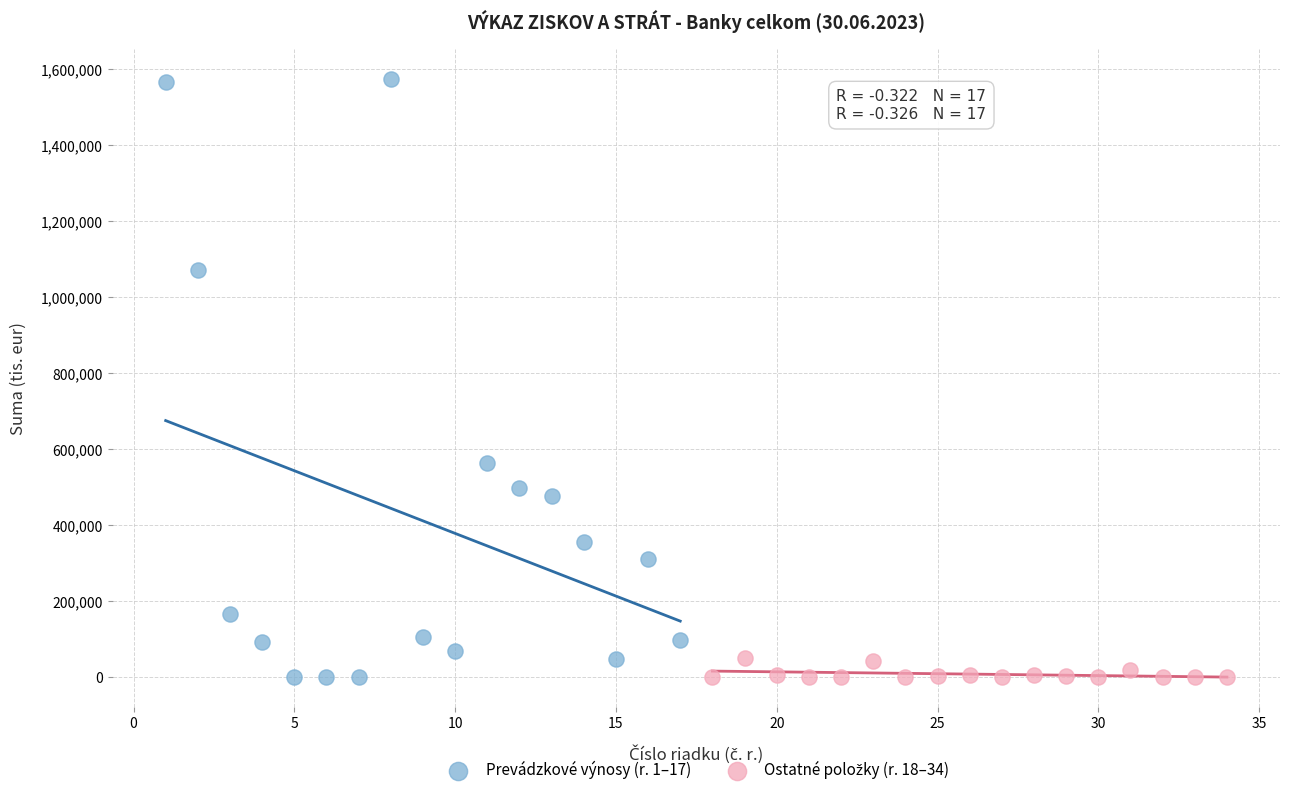

Which series has the widest spread of Y values?

Prevádzkové výnosy (r. 1–17)